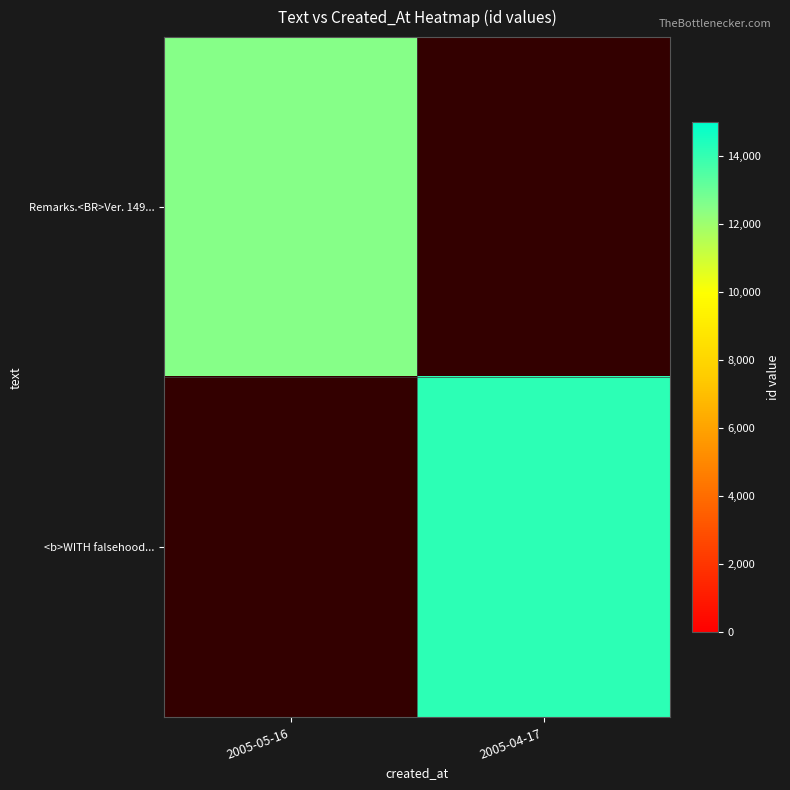

At which category does the chart reach its peak across all series?

2005-04-17